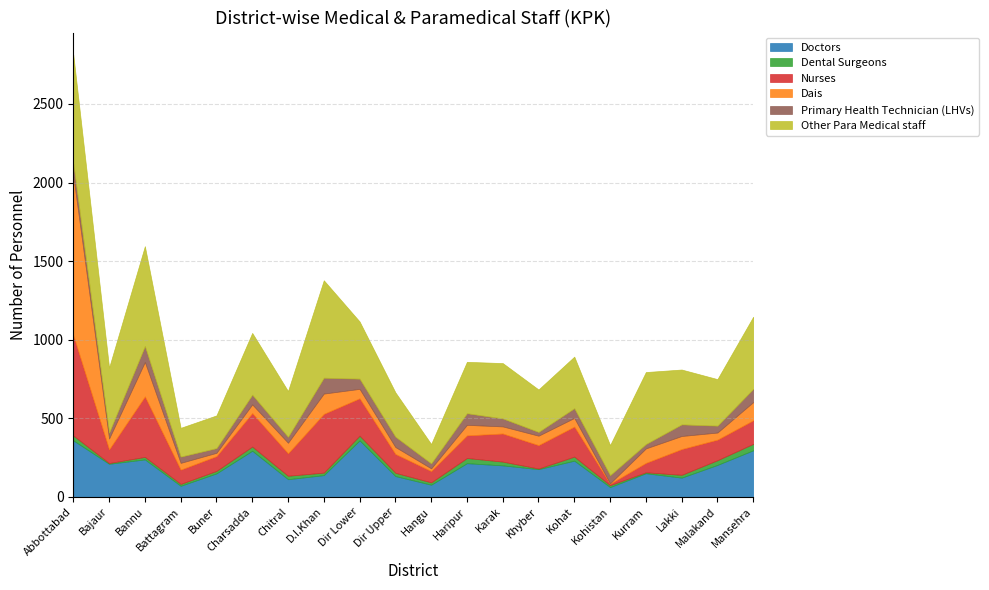

What is the label of the 4th point from the right?

Kurram